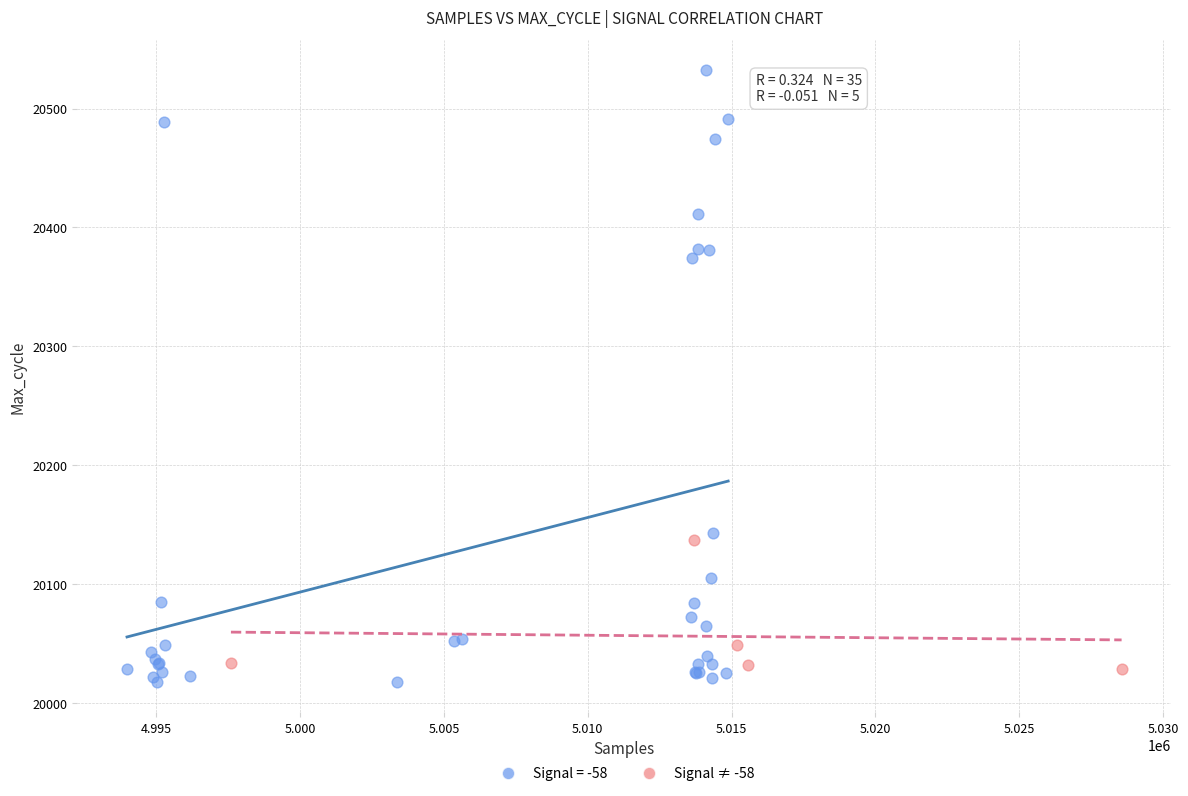

Which series has the widest spread of Y values?

Signal = -58